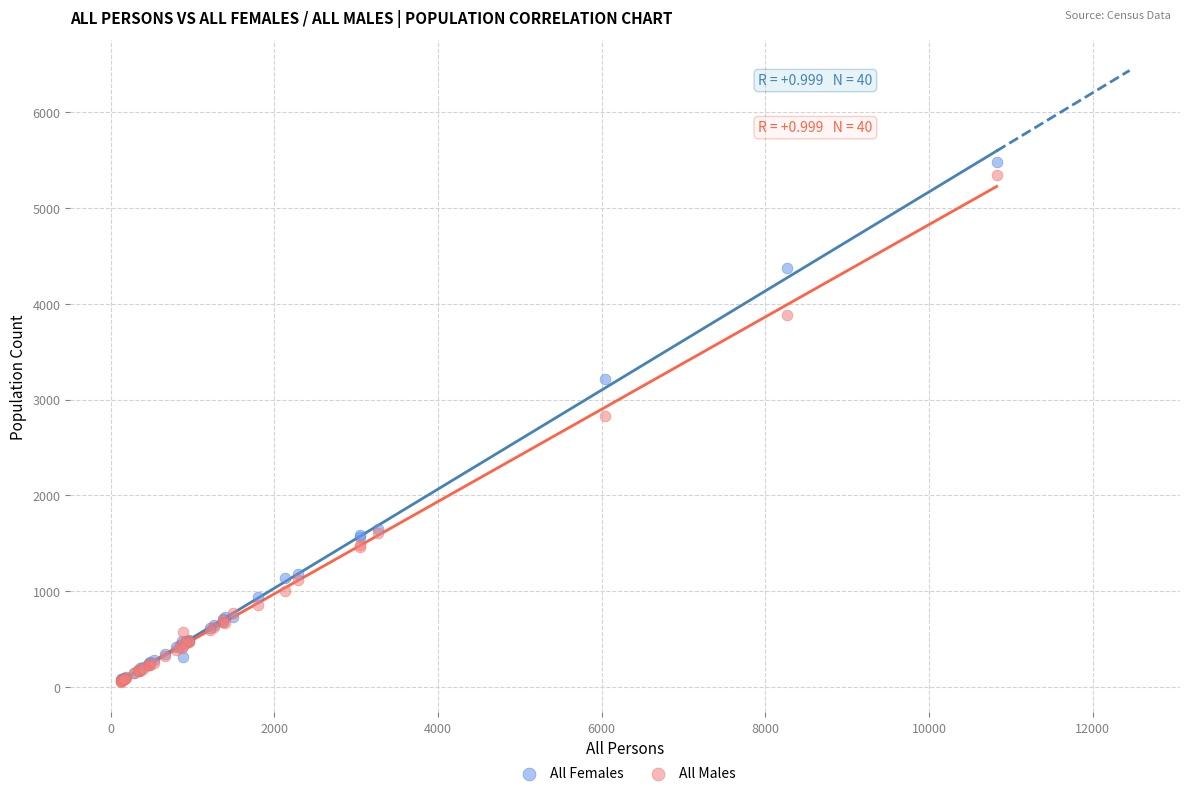

What are all the series names shown in the legend?

All Females, All Males